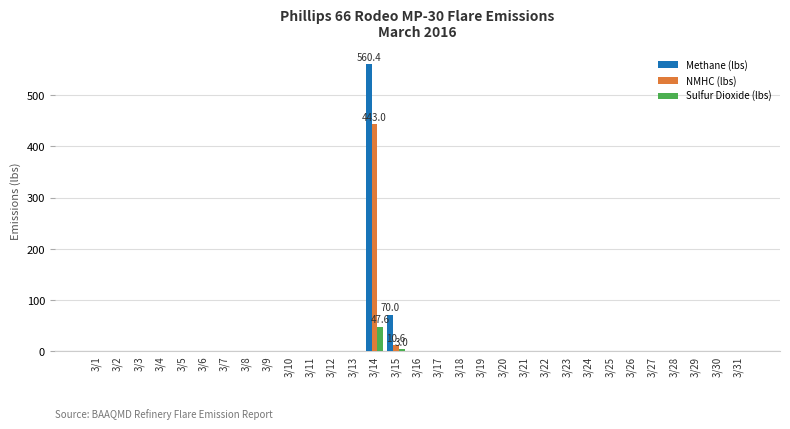

The NMHC (lbs) series shows 225.3 at 3/2. True or false?

False